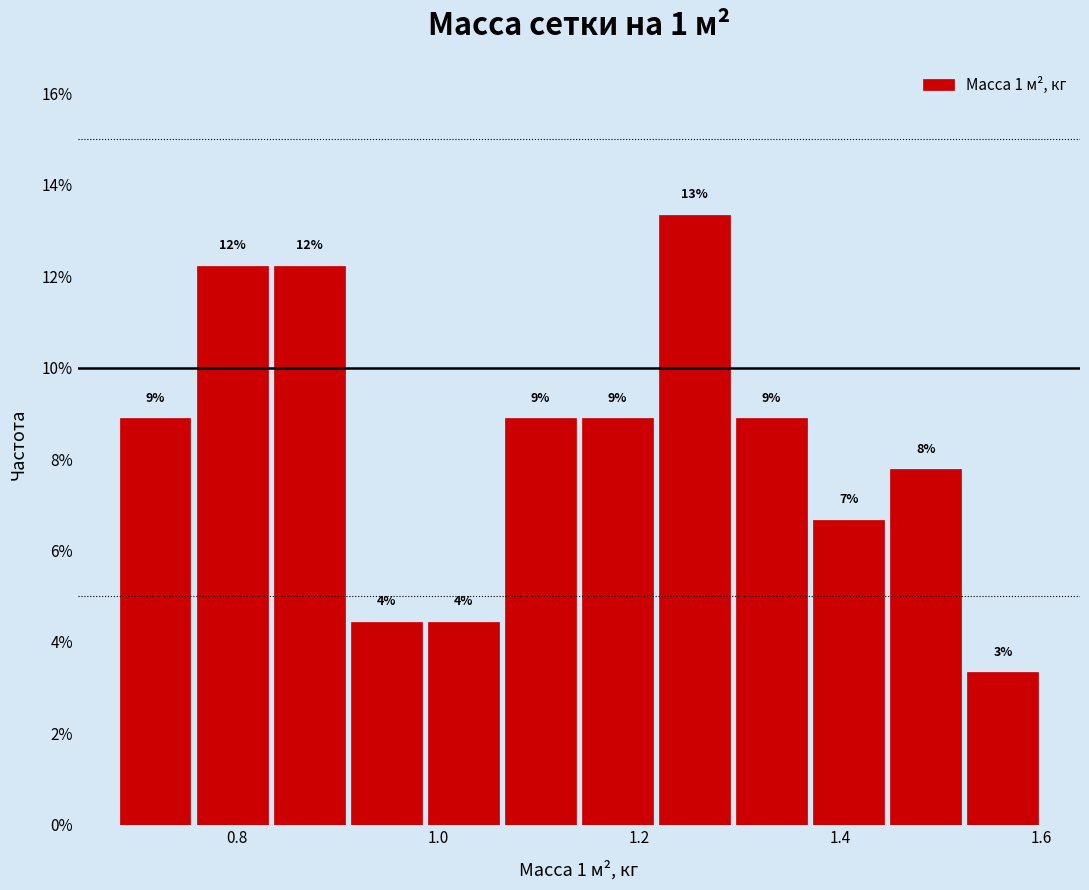

Read against the x-axis, roughly where is the centre of the tallest bar?

1.26